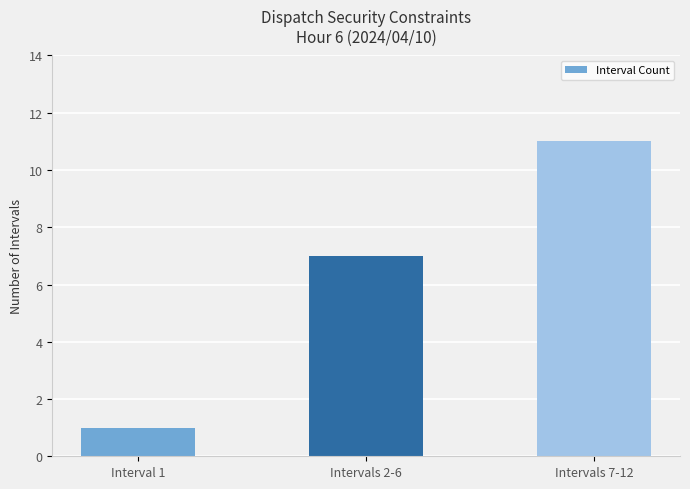

Rank the categories by value from highest to lowest.

Intervals 7-12, Intervals 2-6, Interval 1